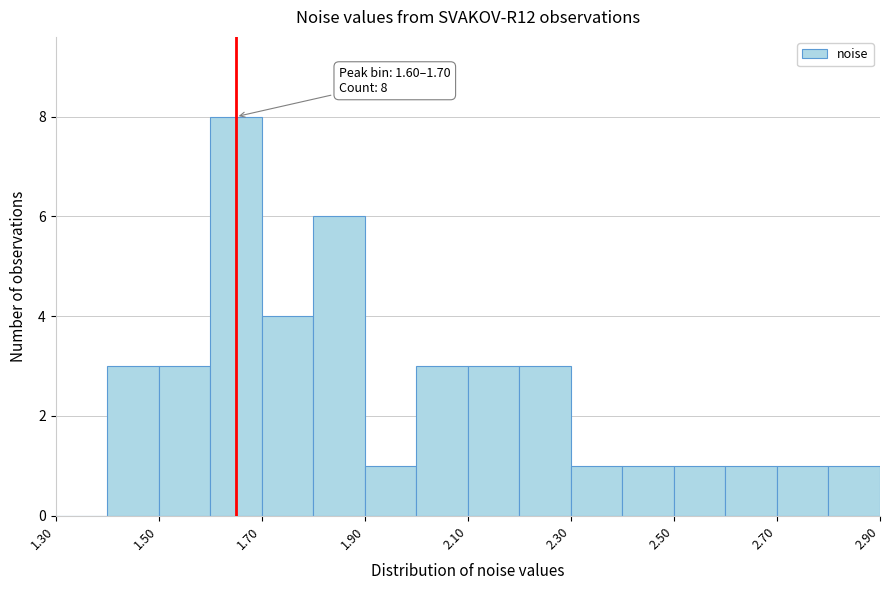

Over which range of the x-axis is the bar tallest?

1.6 to 1.7